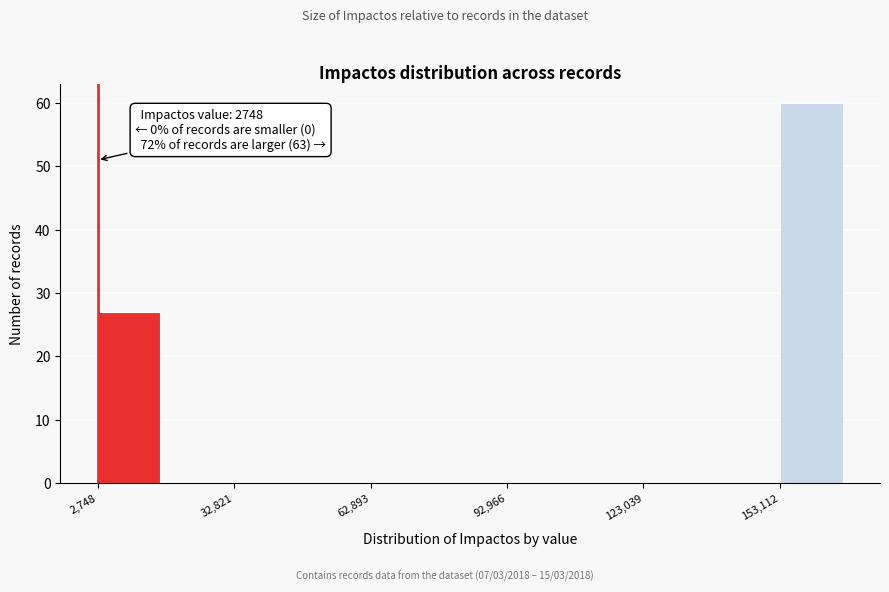

Read against the x-axis, roughly where is the centre of the tallest bar?

160000